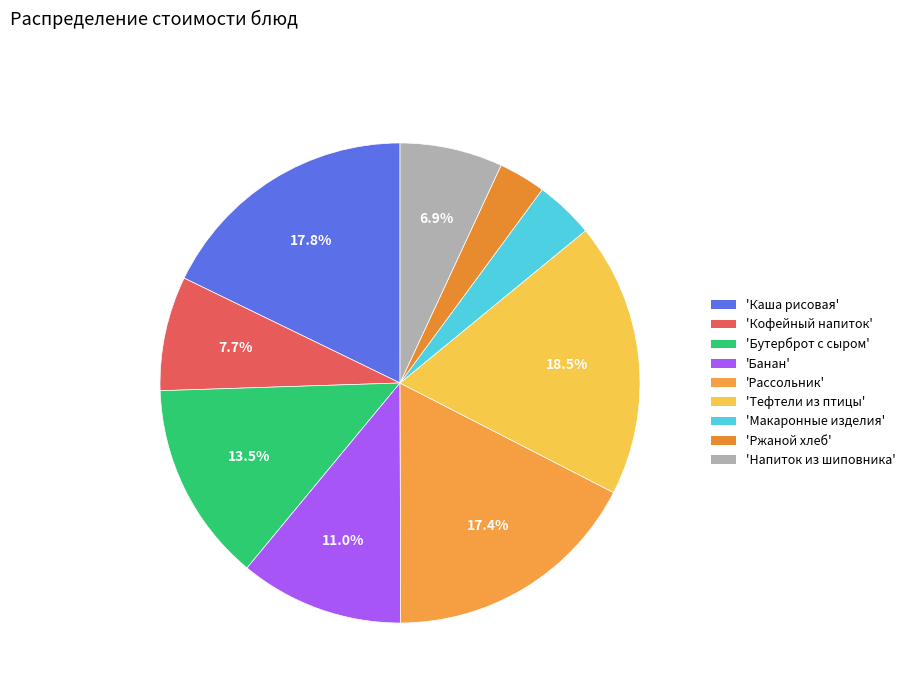

Is there a majority slice in this chart?

No